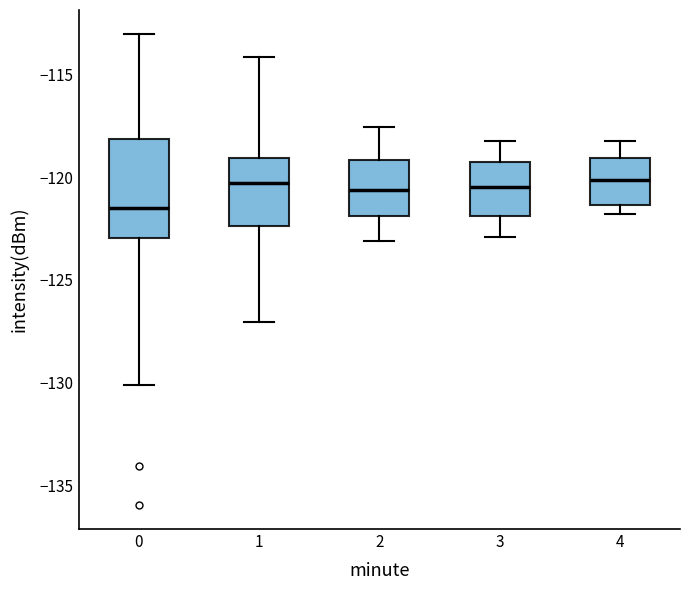

Reading left to right, transcribe this box plot: for each box, give where its median line is, the range the box spans, and where its two whiskers end, as read against the y-axis. The values are not printed on the chart, so give them approximately, as read against the axis.

0: median -121.5, box -123.0 to -118.0, whiskers -130.0 to -113.0
1: median -120.5, box -122.5 to -119.0, whiskers -127.0 to -114.0
2: median -120.5, box -122.0 to -119.0, whiskers -123.0 to -117.5
3: median -120.5, box -122.0 to -119.5, whiskers -123.0 to -118.0
4: median -120.0, box -121.5 to -119.0, whiskers -122.0 to -118.0